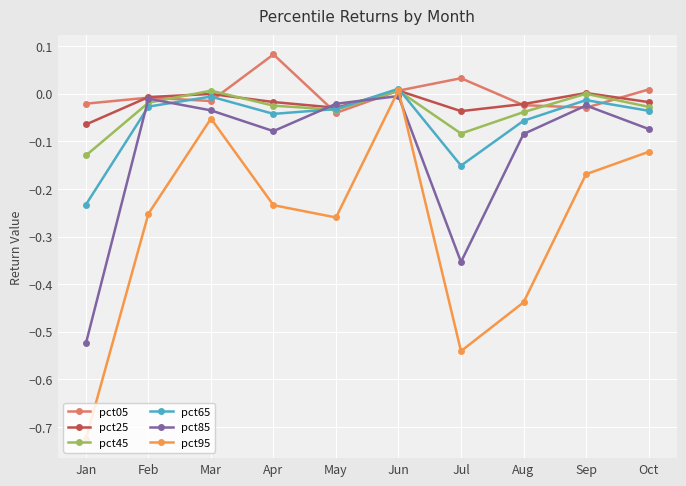

The value of pct05 at Mar is -0.0. True or false?

True